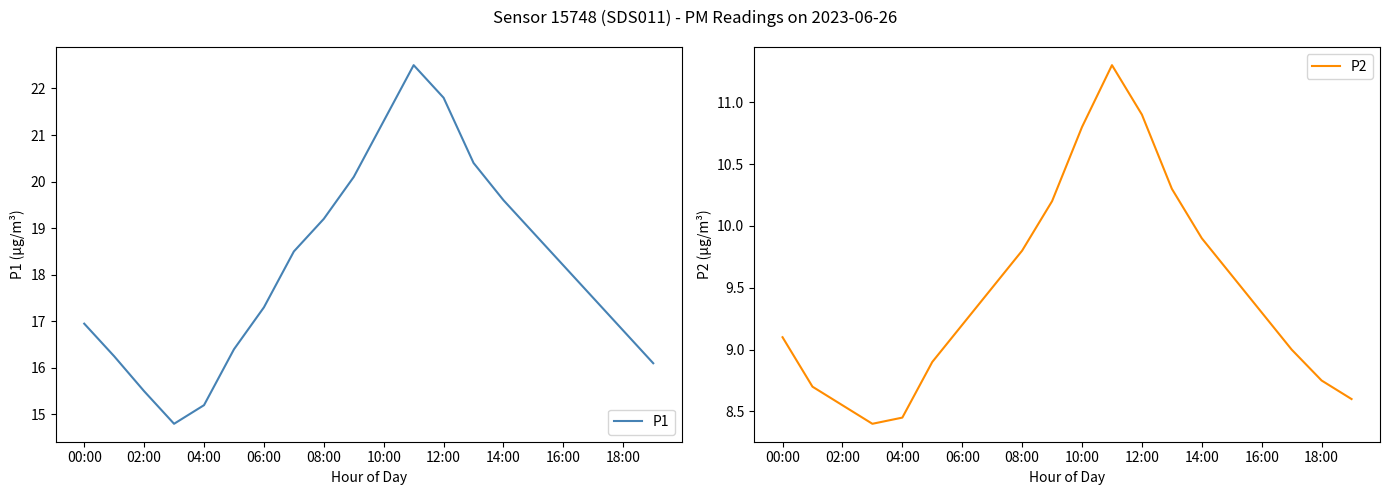

Which series has the largest total across all categories?

P1